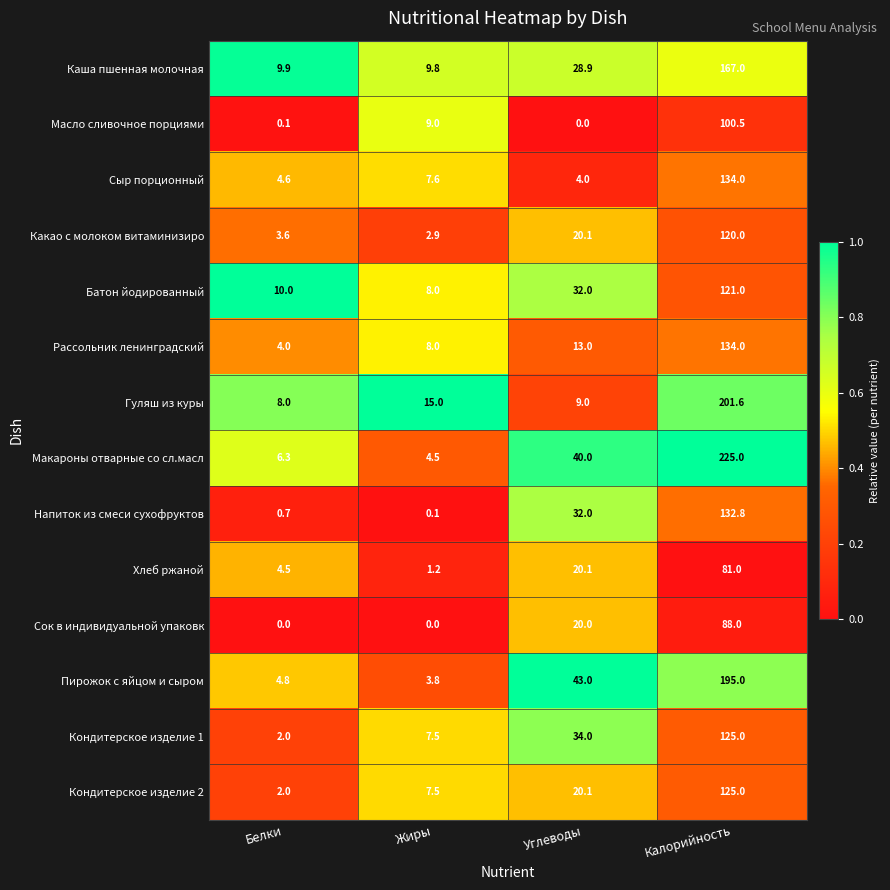

Which series changed the most between Углеводы and Калорийность?

Гуляш из куры